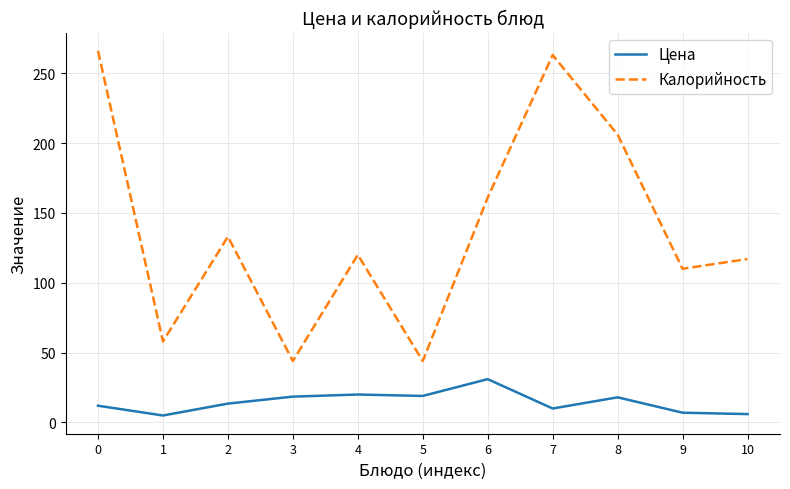

True or false: Калорийность and Цена cross at least once.

False